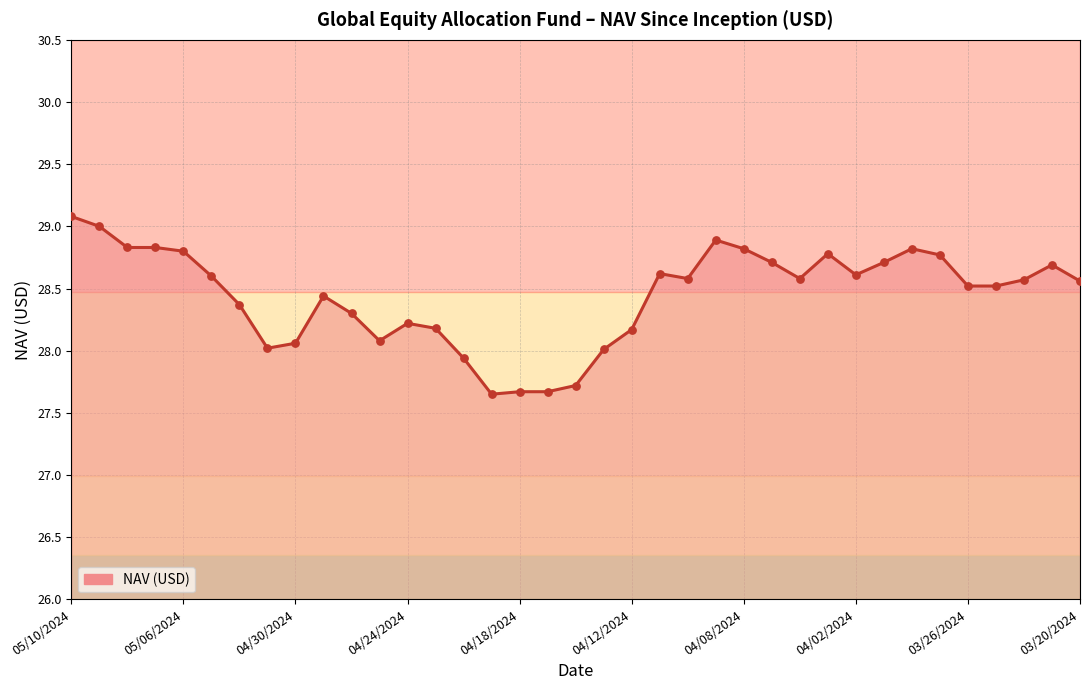

What is the difference between the maximum and minimum values?

1.4